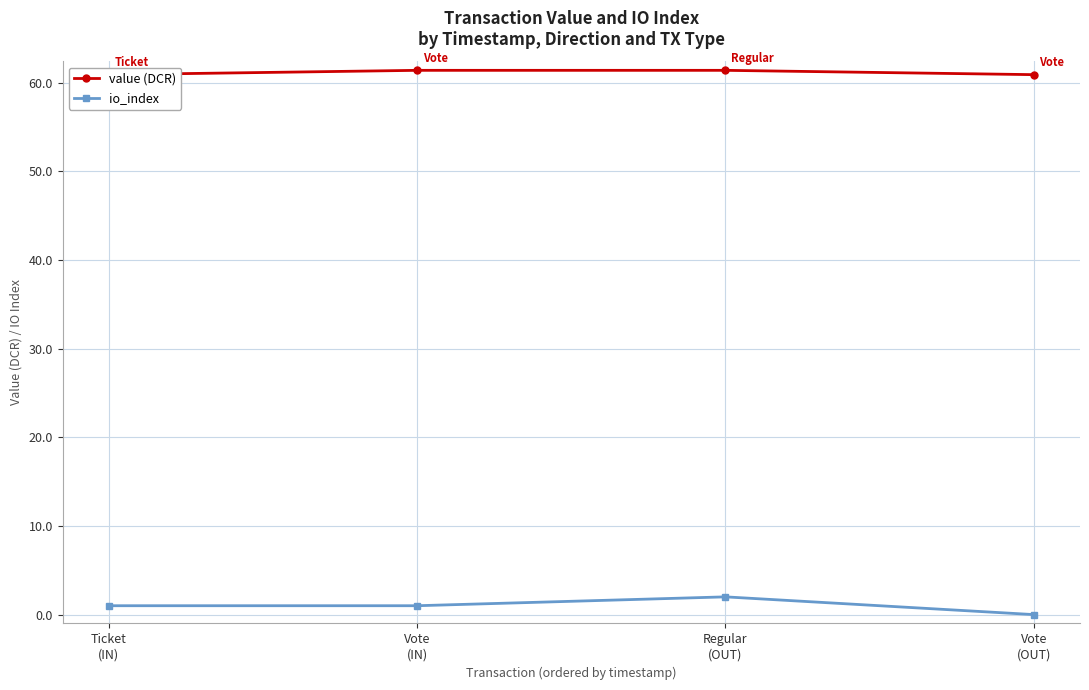

What is the minimum value for value (DCR)?

60.9